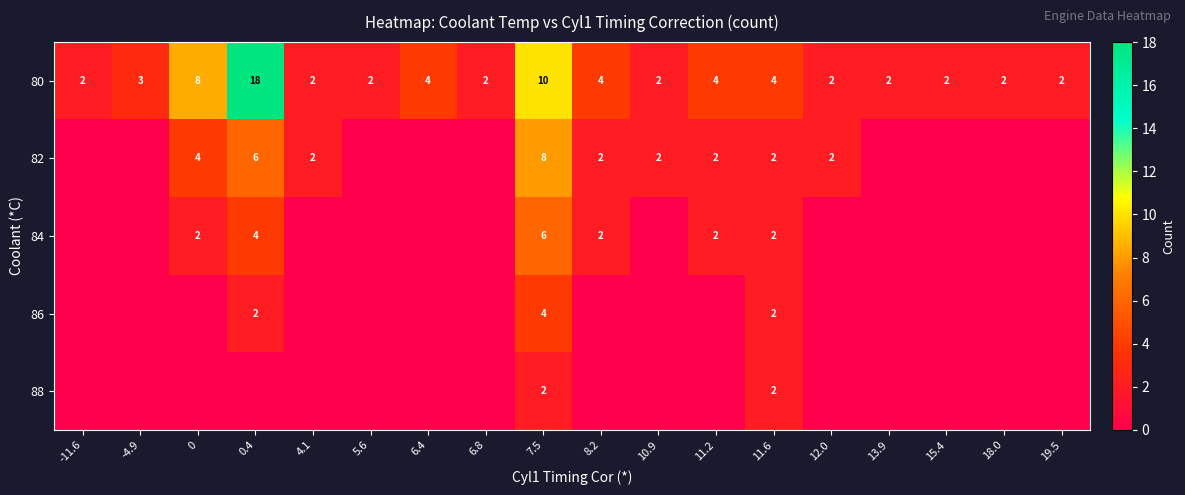

True or false: 80 has a value of 8 at 0.

True